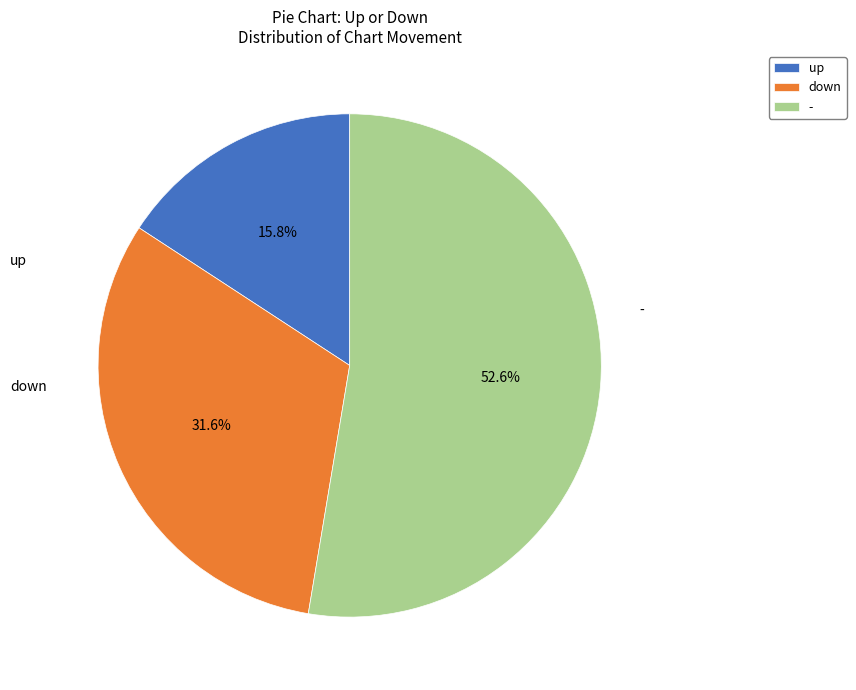

Between down and -, which is larger?

-